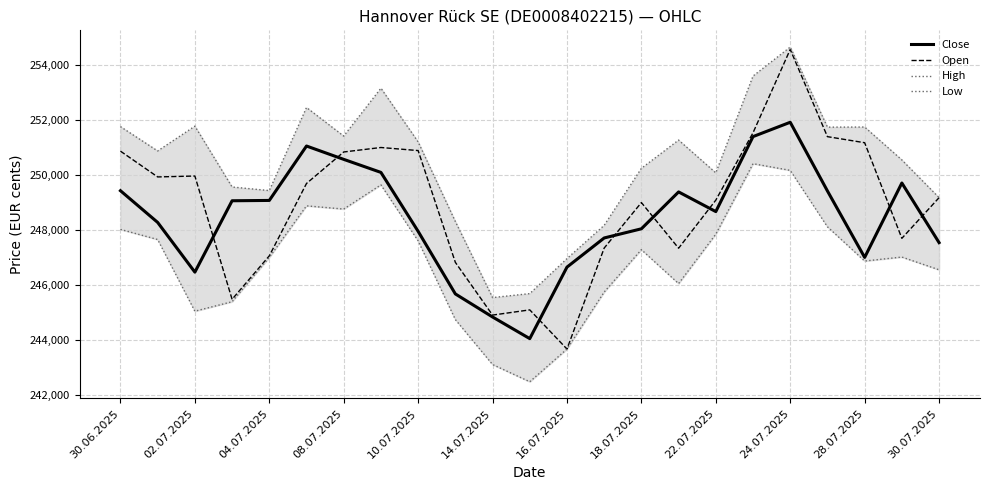

What is the lowest value of the Open series?

243665